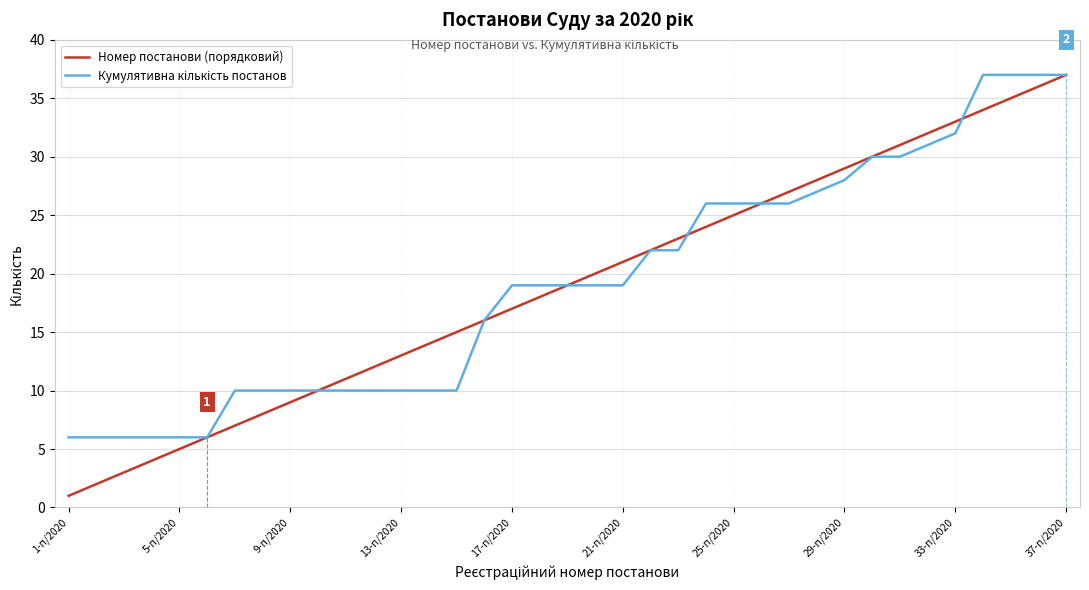

Which series has the widest spread of values?

Номер постанови (порядковий)